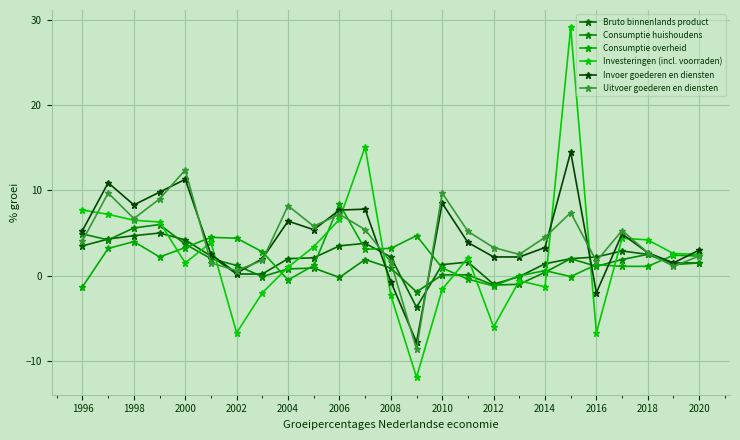

How many distinct data groups are displayed?

6